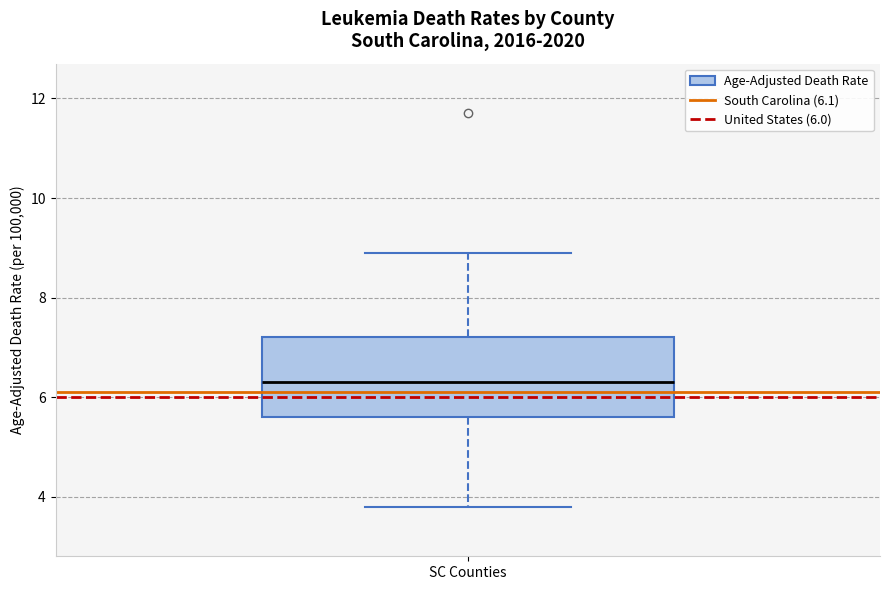

Where is the upper edge of the box for SC Counties on the y-axis? The values are not printed on the chart, so give them approximately, as read against the axis.

7.2